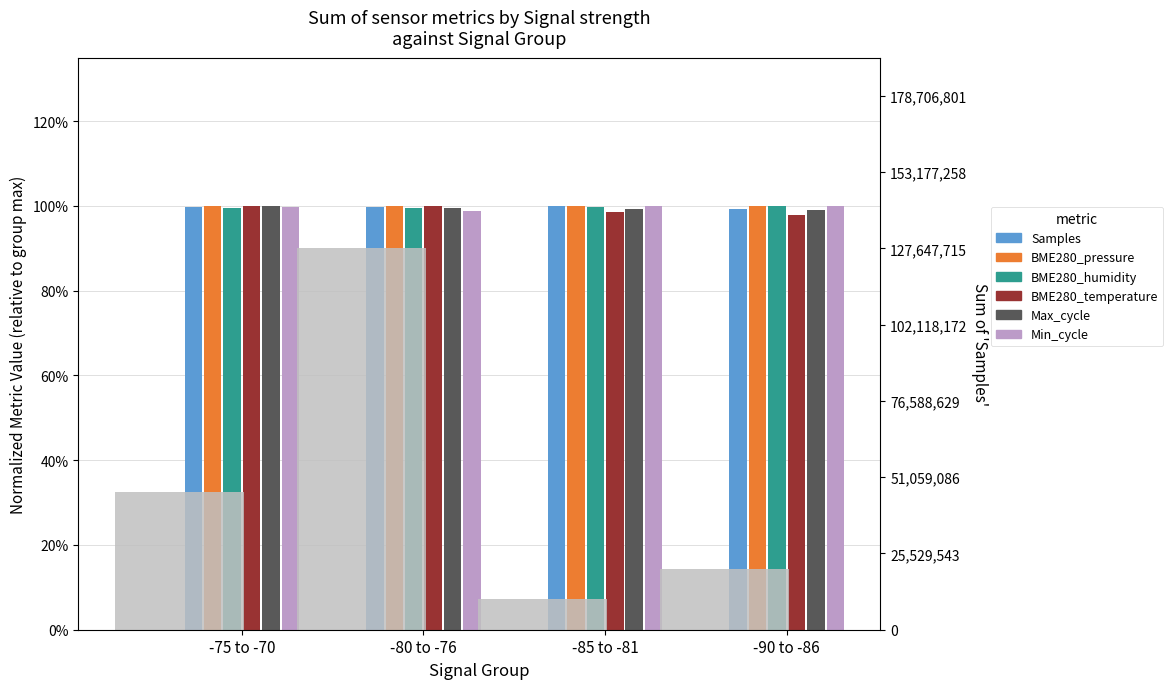

Is the value of Samples at -80 to -76 greater than the value of BME280_pressure at -90 to -86?

No